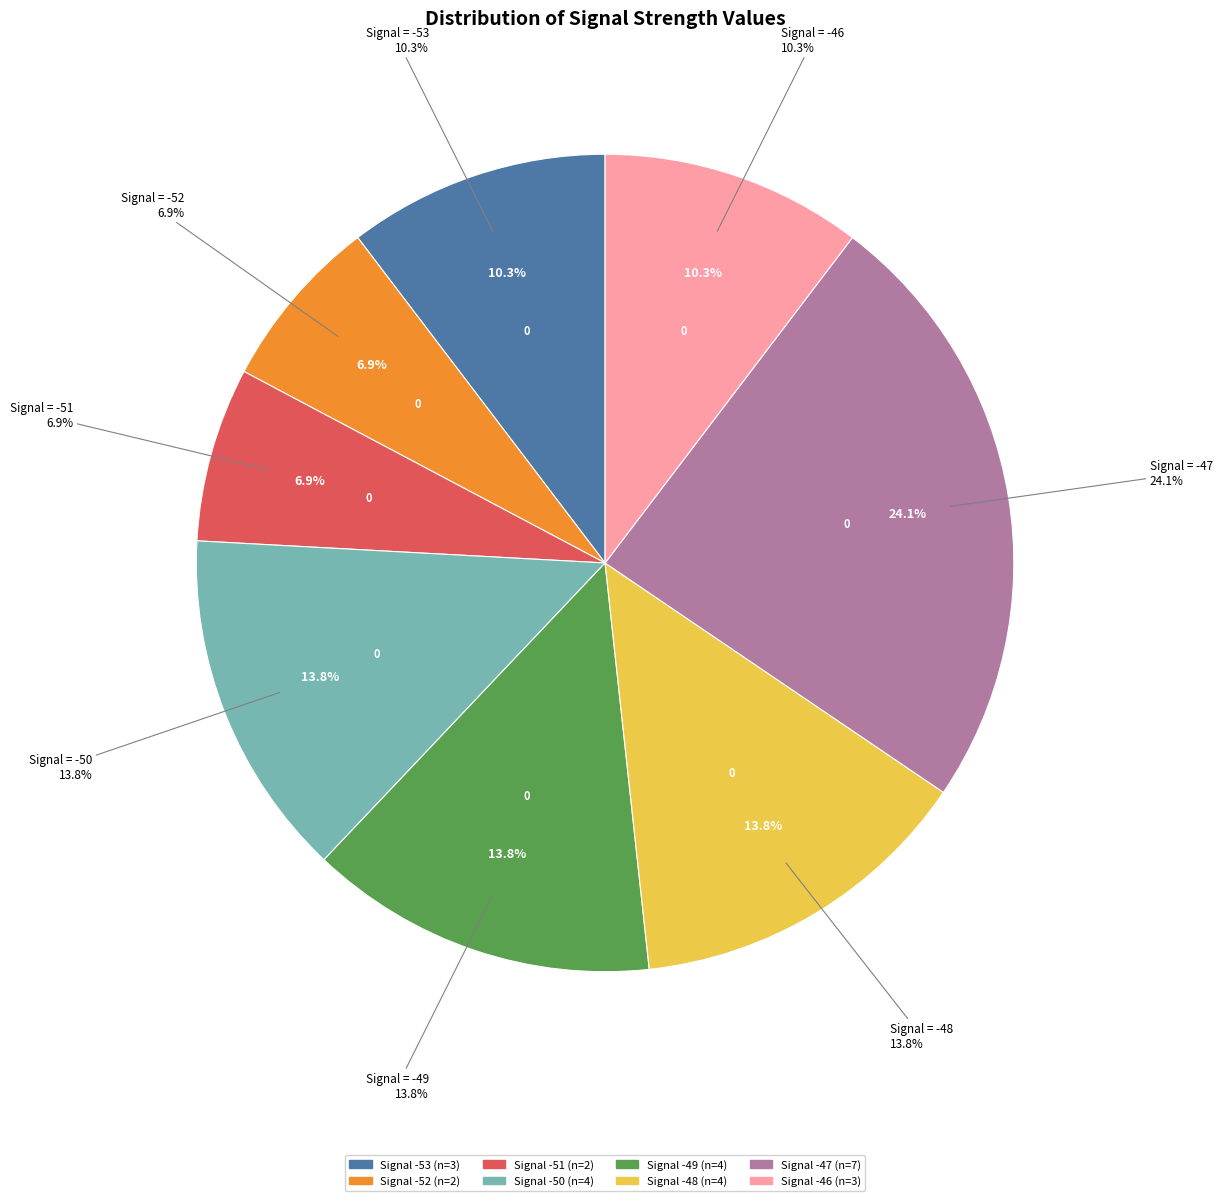

The -48 slice represents 1% of the pie. True or false?

False